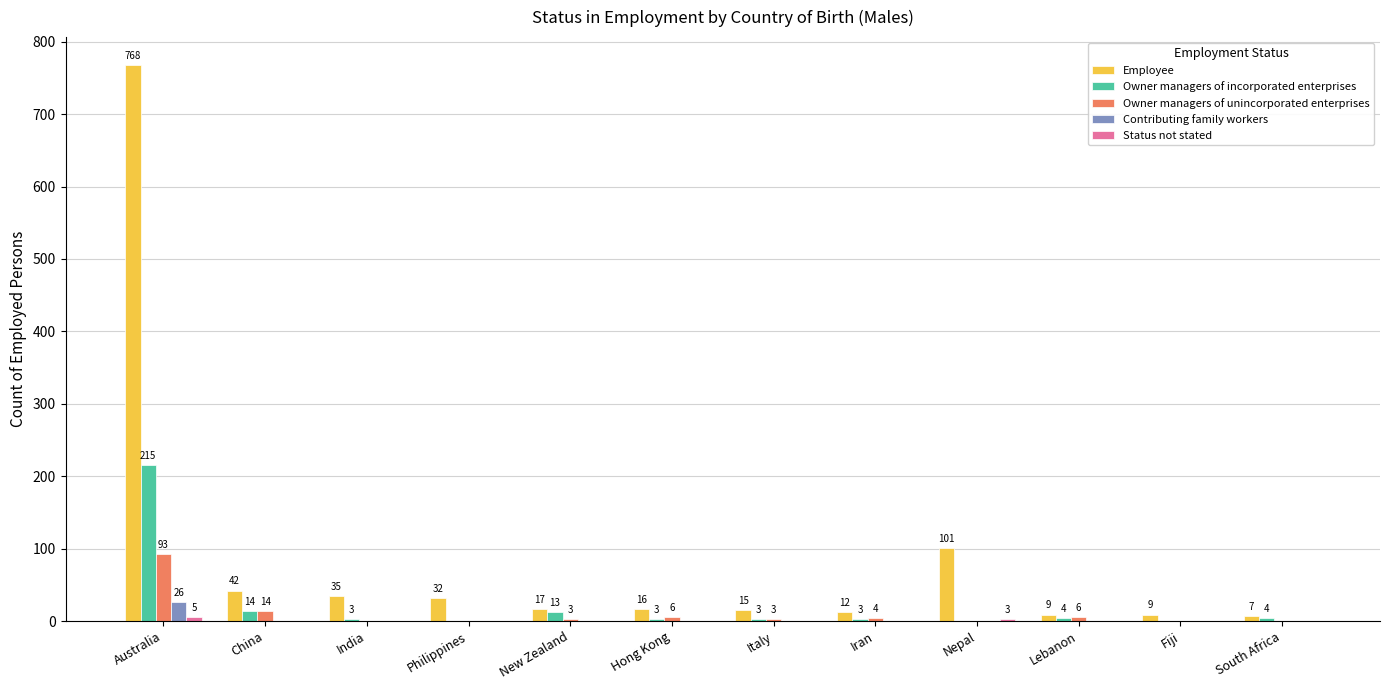

The value of Owner managers of incorporated enterprises at Fiji is 111. True or false?

False